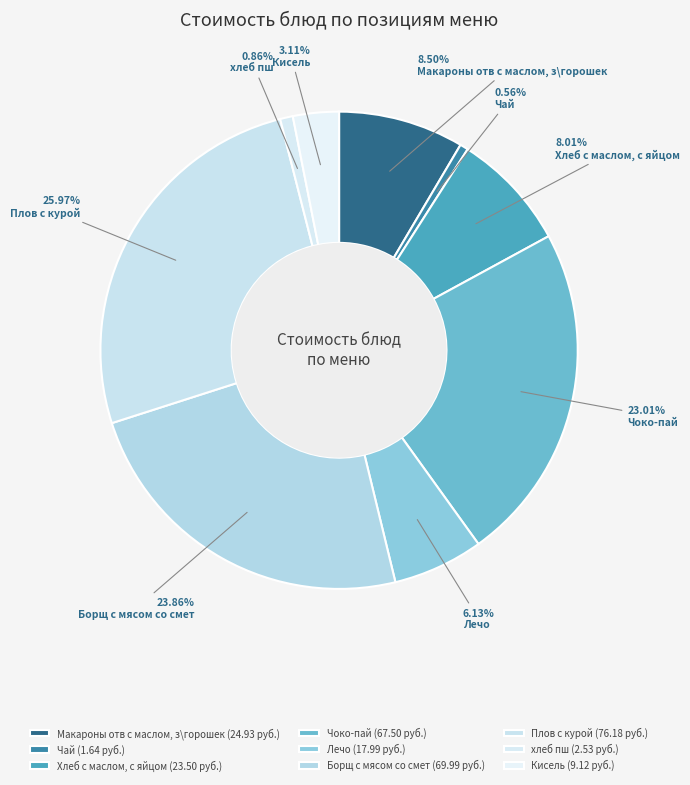

How many slices are in this pie chart?

9